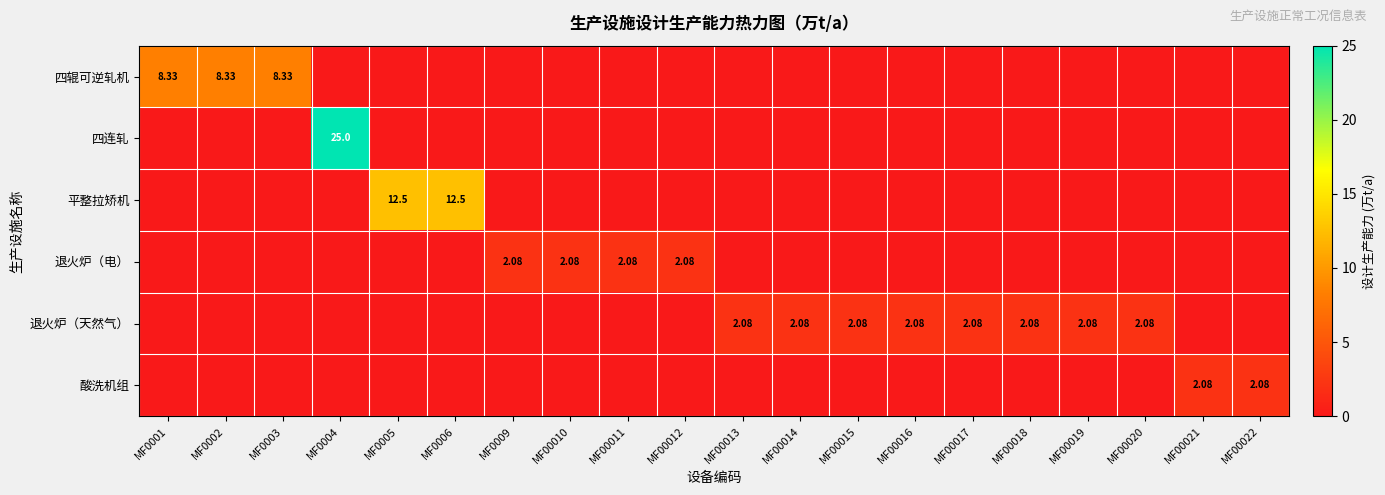

How many distinct data groups are displayed?

6